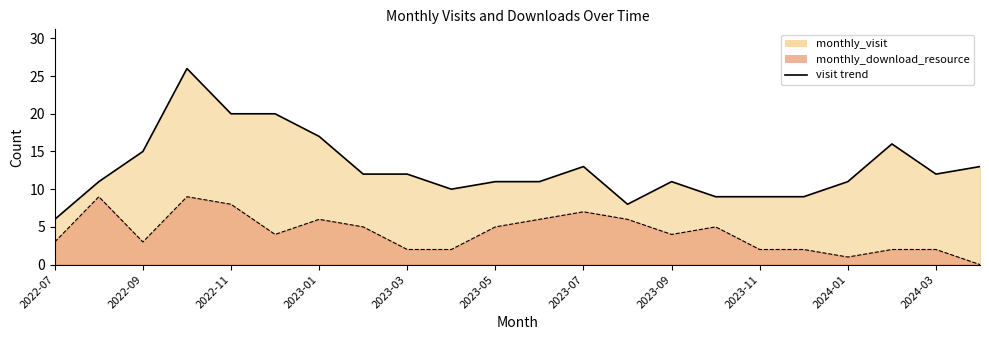

Does the chart have visible grid lines?

No